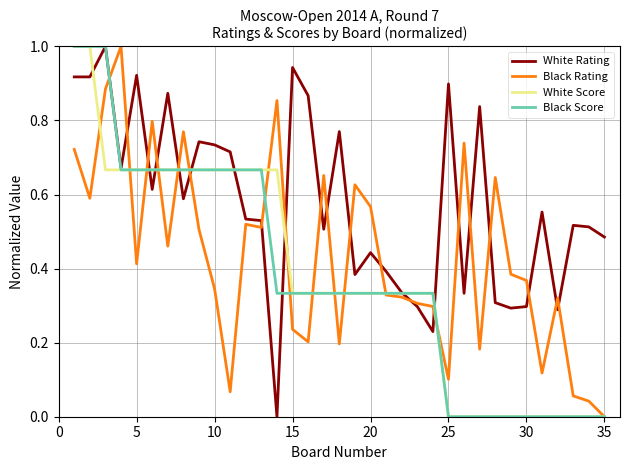

What are all the series names shown in the legend?

White Rating, Black Rating, White Score, Black Score